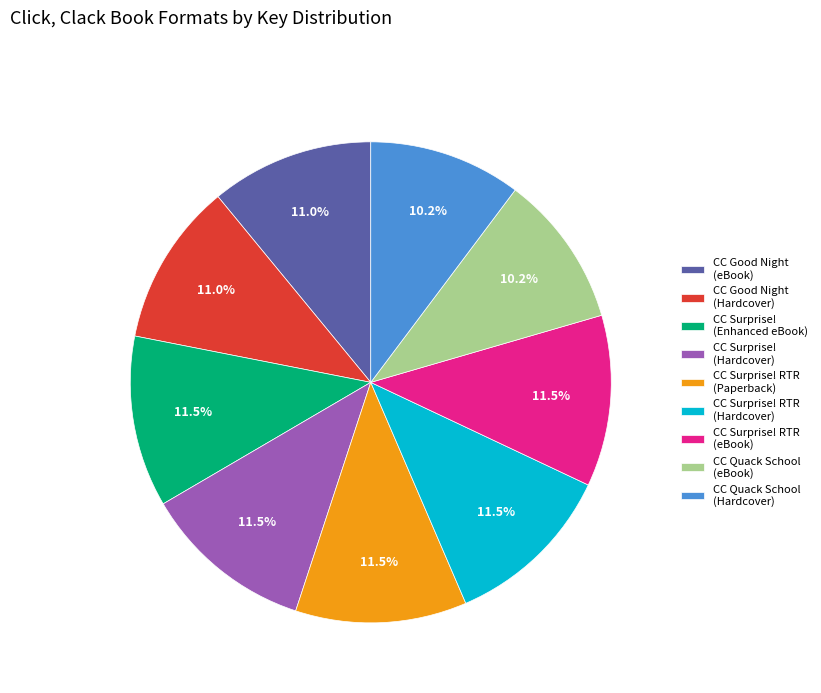

Combined, what portion of the pie is CC Good Night (eBook) and CC Surprise! (Hardcover)?

22.5%